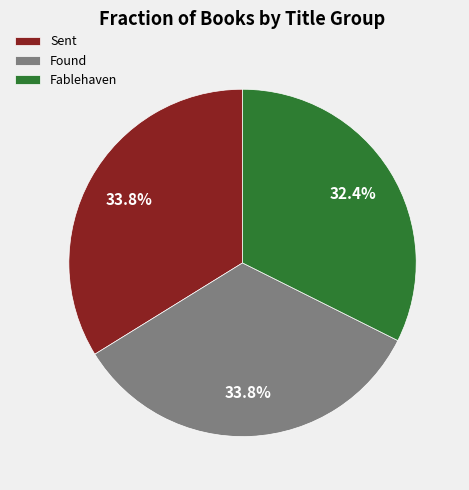

How many slices are in this pie chart?

3